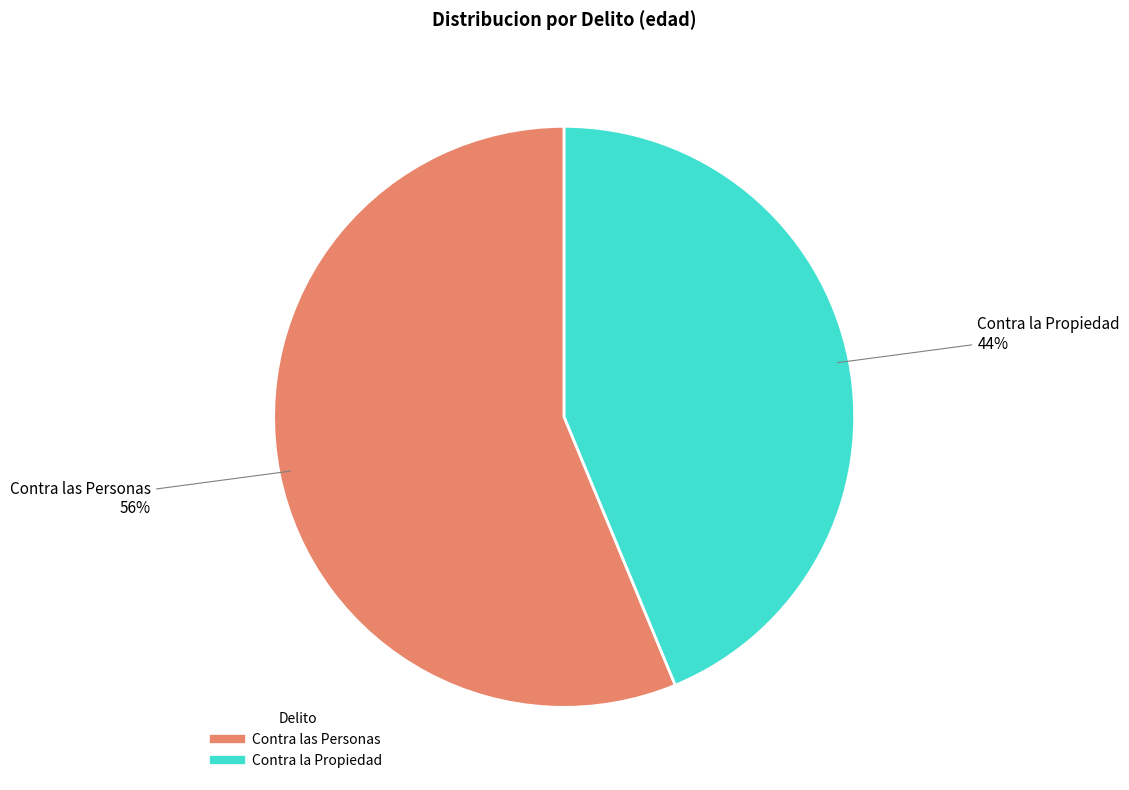

Between Contra la Propiedad and Contra las Personas, which is larger?

Contra las Personas